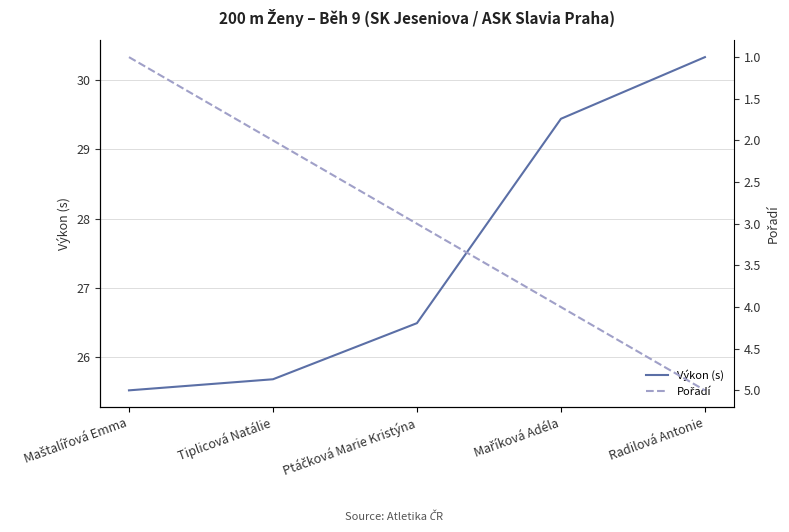

How many lines are shown in the chart?

2